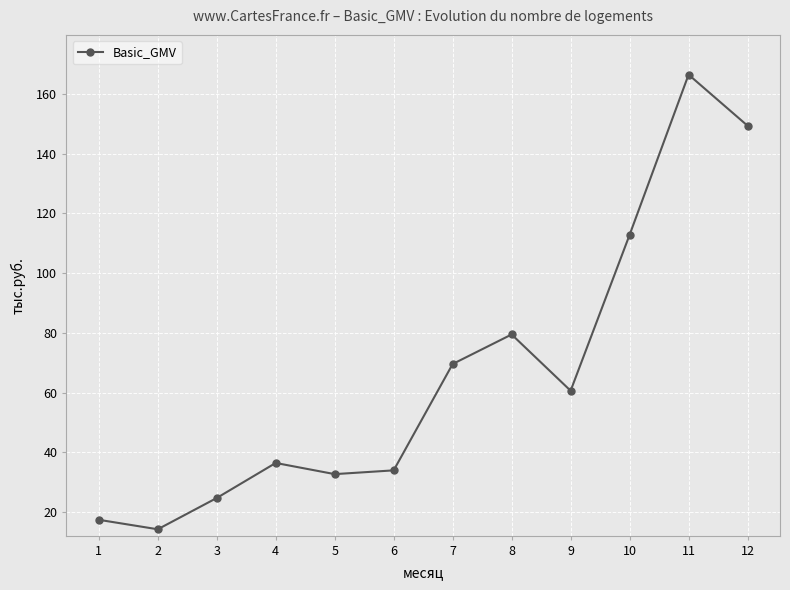

What is the minimum value shown in the chart?

14.2